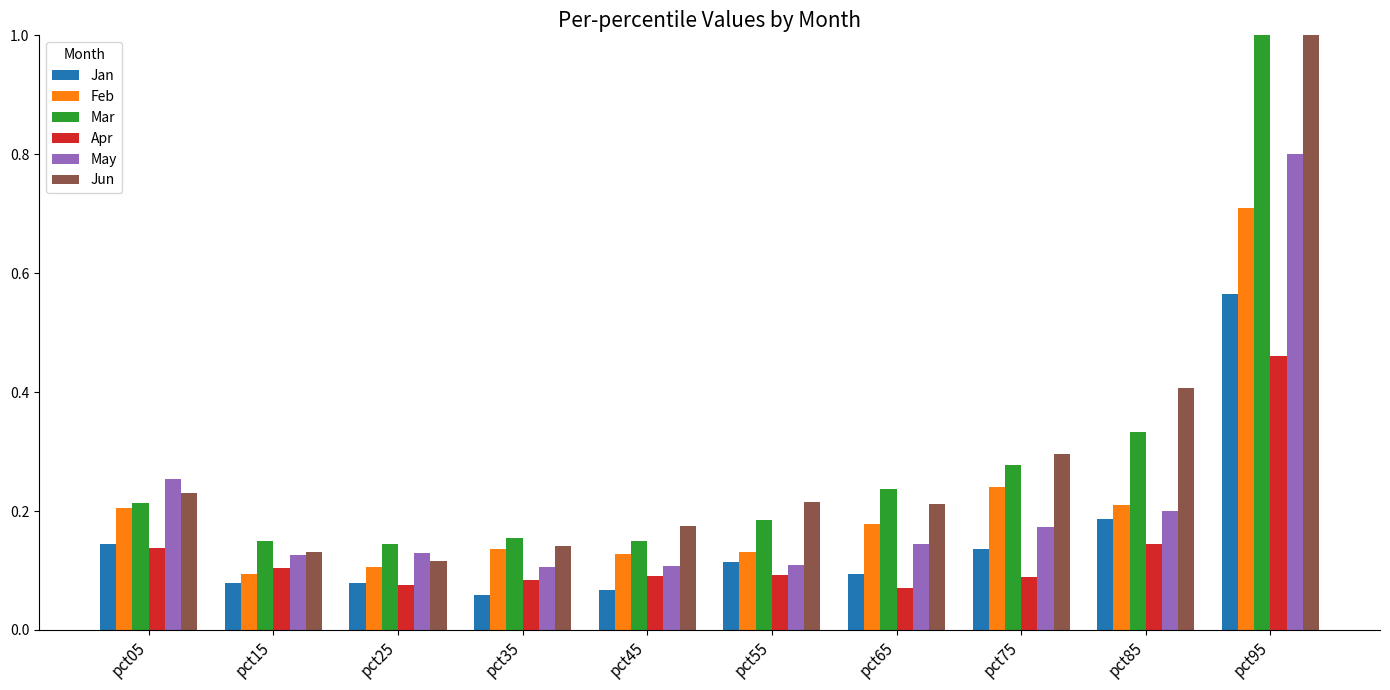

Reading left to right, what are all the values shown in this chart?

Jan: pct05=0.1	pct15=0.1	pct25=0.1	pct35=0.1	pct45=0.1	pct55=0.1	pct65=0.1	pct75=0.1	pct85=0.2	pct95=0.6
Feb: pct05=0.2	pct15=0.1	pct25=0.1	pct35=0.1	pct45=0.1	pct55=0.1	pct65=0.2	pct75=0.2	pct85=0.2	pct95=0.7
Mar: pct05=0.2	pct15=0.1	pct25=0.1	pct35=0.2	pct45=0.2	pct55=0.2	pct65=0.2	pct75=0.3	pct85=0.3	pct95=1.1
Apr: pct05=0.1	pct15=0.1	pct25=0.1	pct35=0.1	pct45=0.1	pct55=0.1	pct65=0.1	pct75=0.1	pct85=0.1	pct95=0.5
May: pct05=0.3	pct15=0.1	pct25=0.1	pct35=0.1	pct45=0.1	pct55=0.1	pct65=0.1	pct75=0.2	pct85=0.2	pct95=0.8
Jun: pct05=0.2	pct15=0.1	pct25=0.1	pct35=0.1	pct45=0.2	pct55=0.2	pct65=0.2	pct75=0.3	pct85=0.4	pct95=1.0